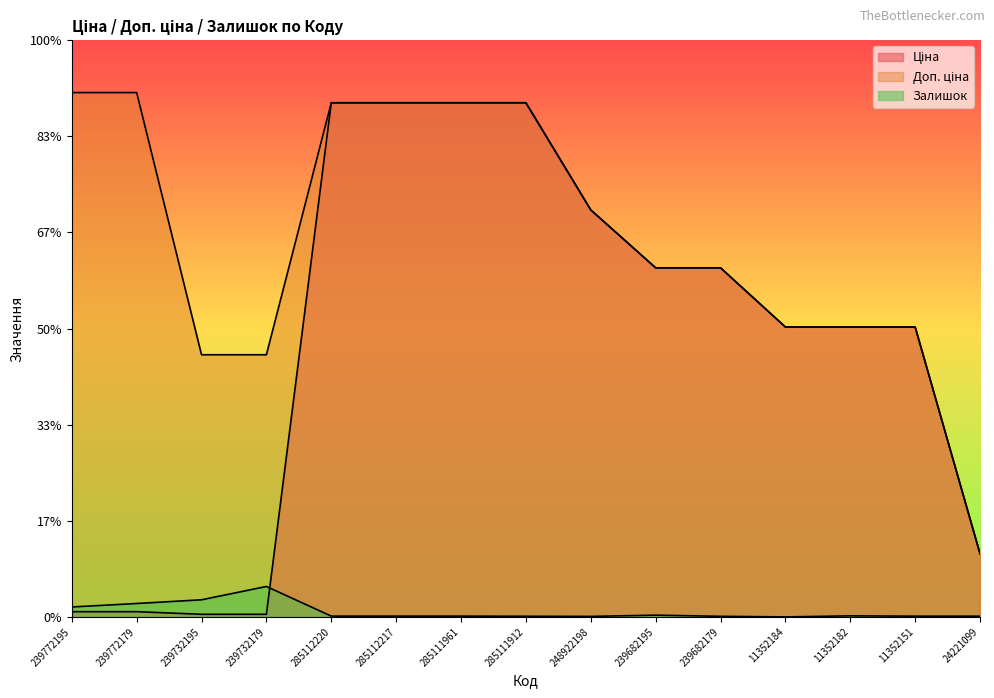

Reading left to right, transcribe all the data shown in this chart.

Ціна: 113.3	113.3	56.7	56.7	11113.6	11113.6	11113.6	11113.6	8797.6	7545.9	7545.9	6266.7	6266.7	6266.7	1366.3
Доп. ціна: 11334.0	11334.0	5667.0	5667.0	11113.6	11113.6	11113.6	11113.6	8797.6	7545.9	7545.9	6266.7	6266.7	6266.7	1366.0
Залишок: 215.0	290.0	370.0	658.0	17.0	17.0	17.0	14.0	11.0	38.0	13.0	0.0	23.0	16.0	16.0